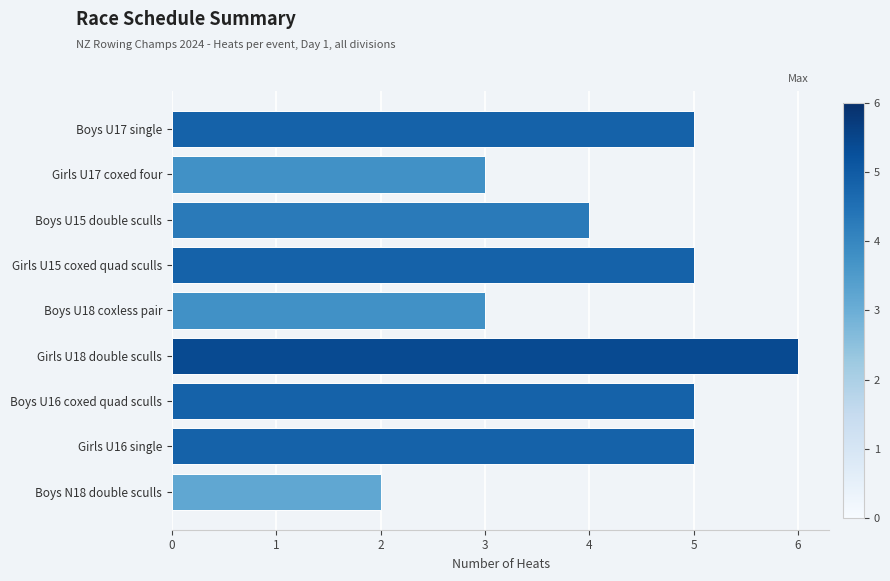

How many bars are there in total?

9